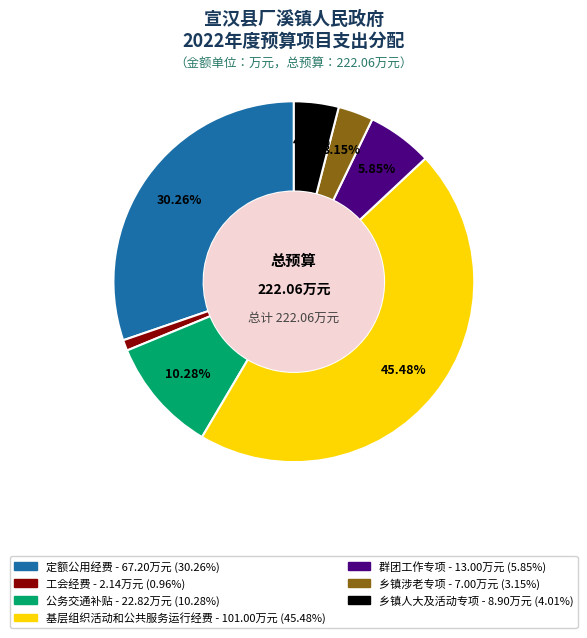

Does any single category account for the majority?

No